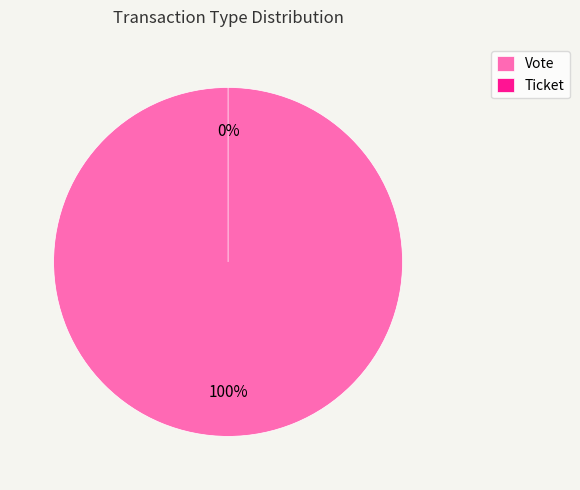

The Ticket slice represents 0% of the pie. True or false?

True